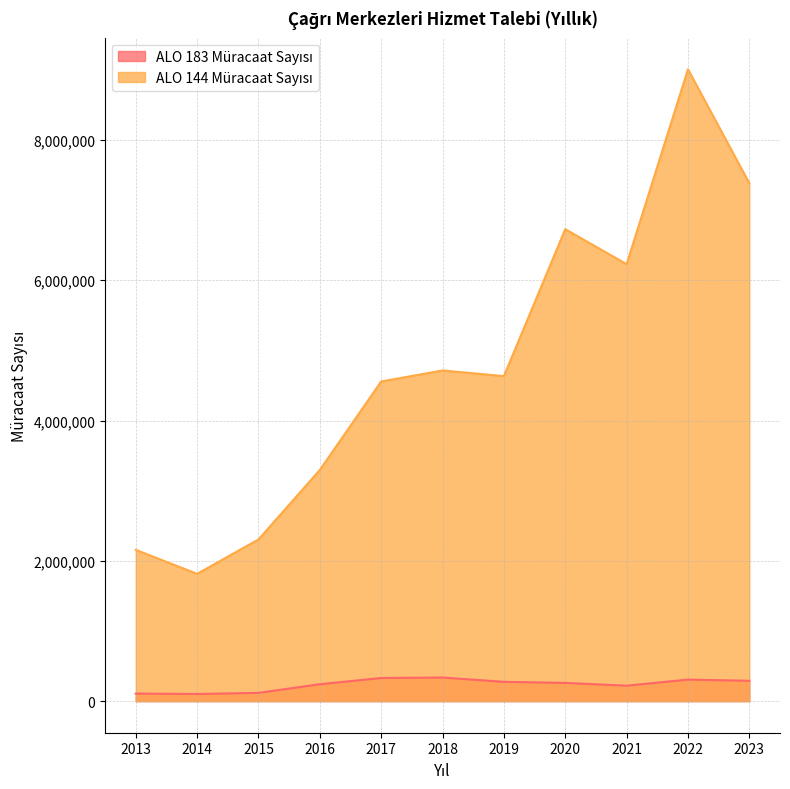

How many lines are shown in the chart?

2